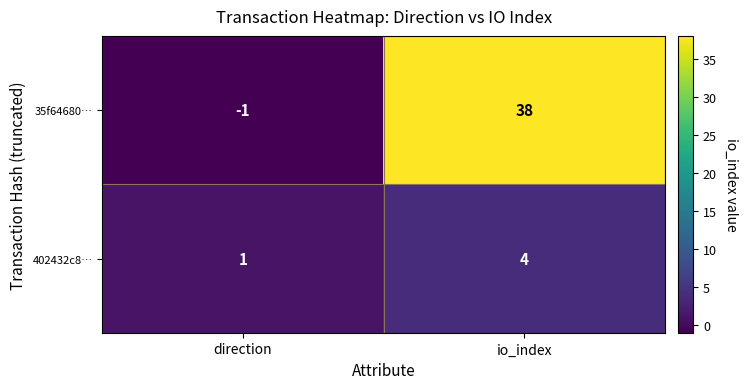

Where is 402432c8… nearest to the value 2?

direction